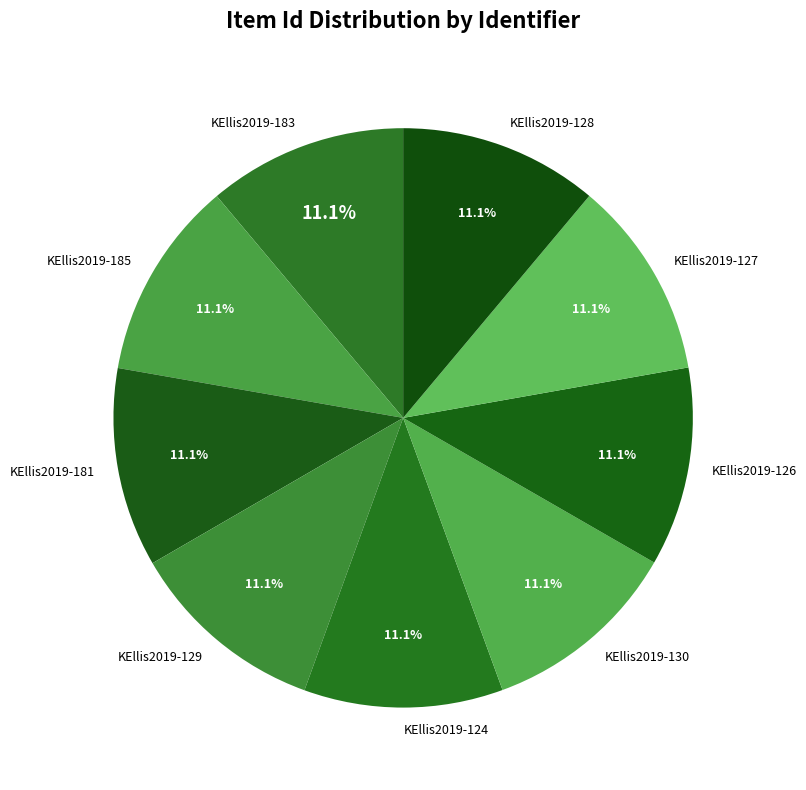

Combined, do KEllis2019-130 and KEllis2019-129 account for over 50%?

No